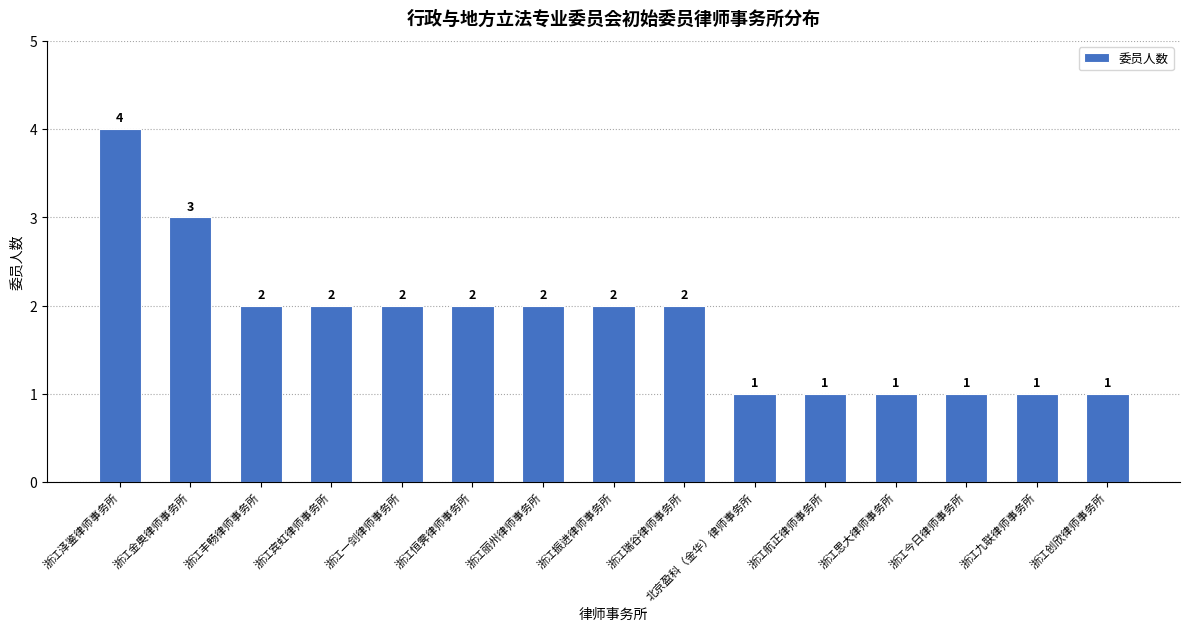

What is the value of the 3rd bar from the left?

2